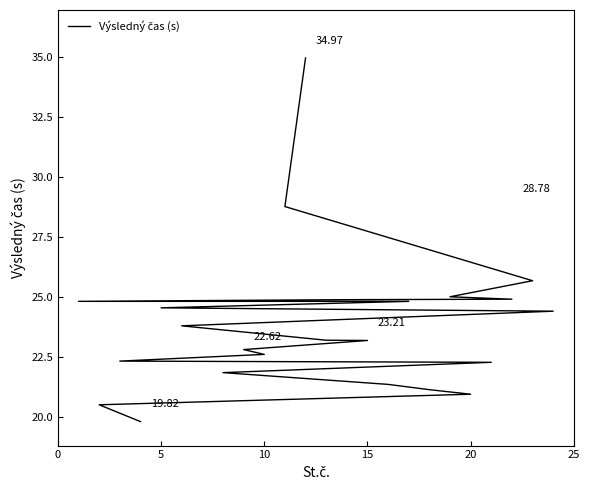

What is the label of the 11th point from the left?

15